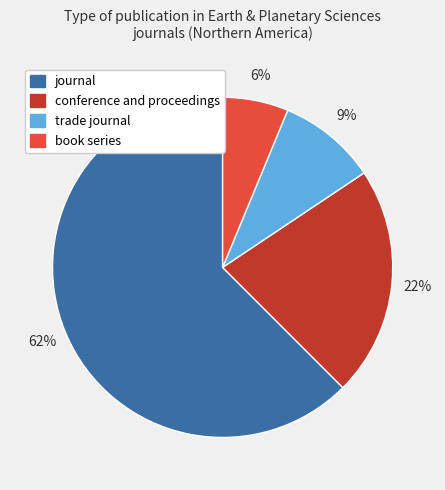

Count the number of slices in the pie.

4